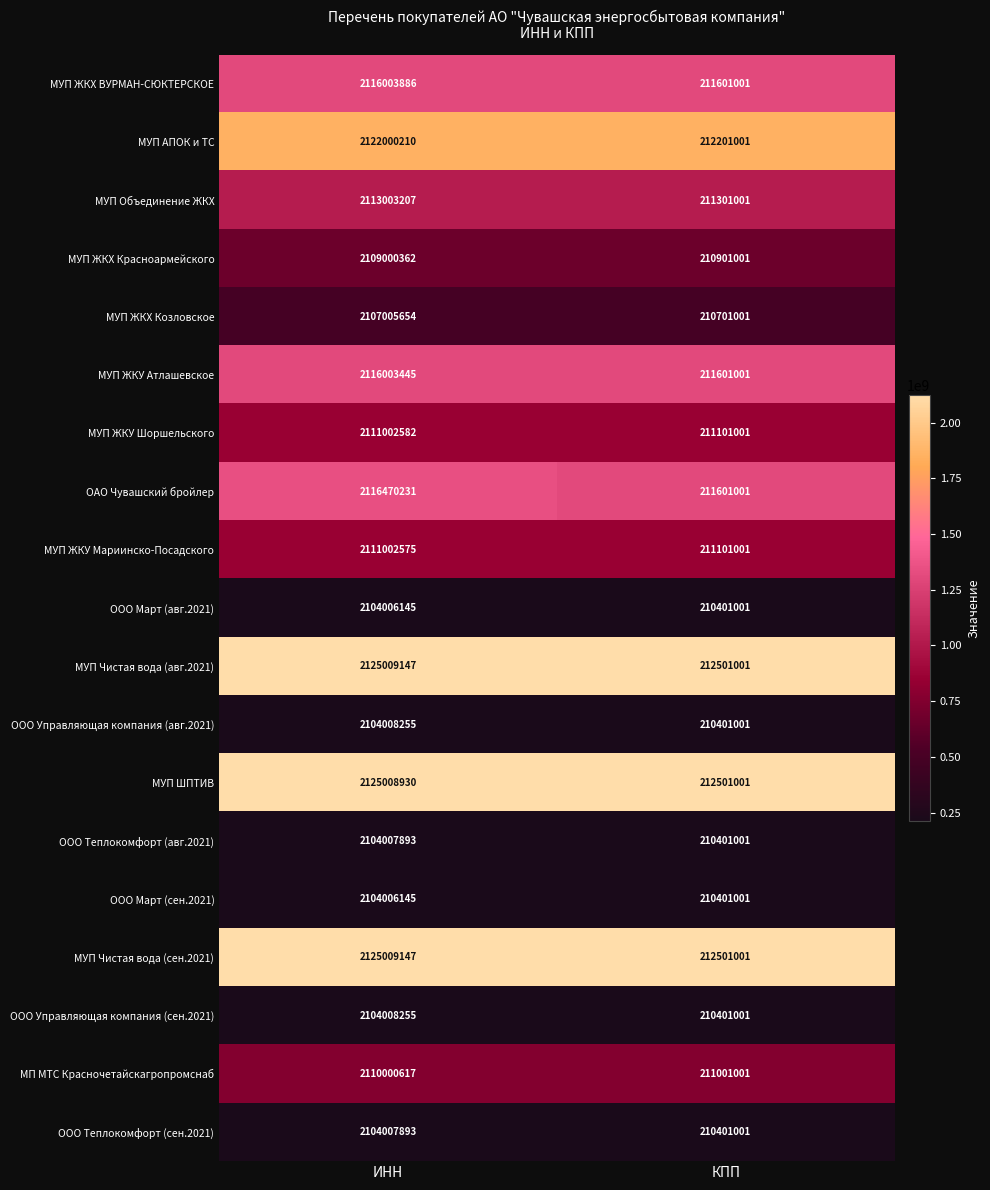

At which category is the sum across all series the highest?

ИНН